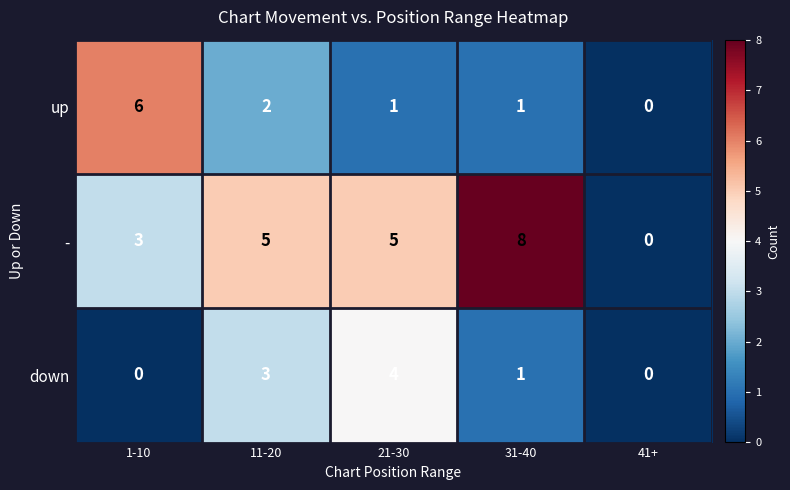

Which category has the highest value across all series?

31-40